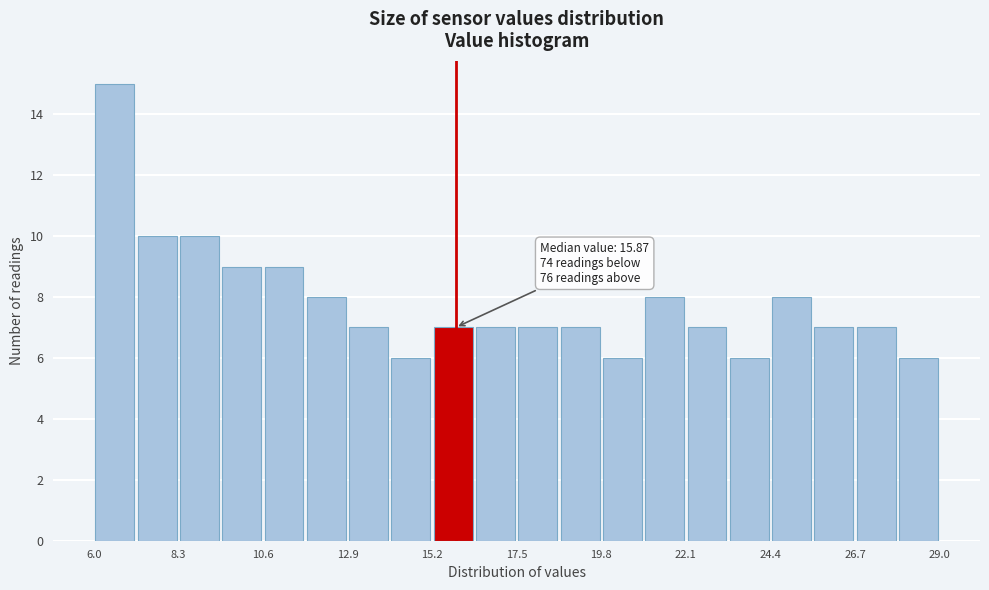

Around what value on the x-axis is the tallest bar? Give the approximate position of its centre, as read against the axis.

6.5